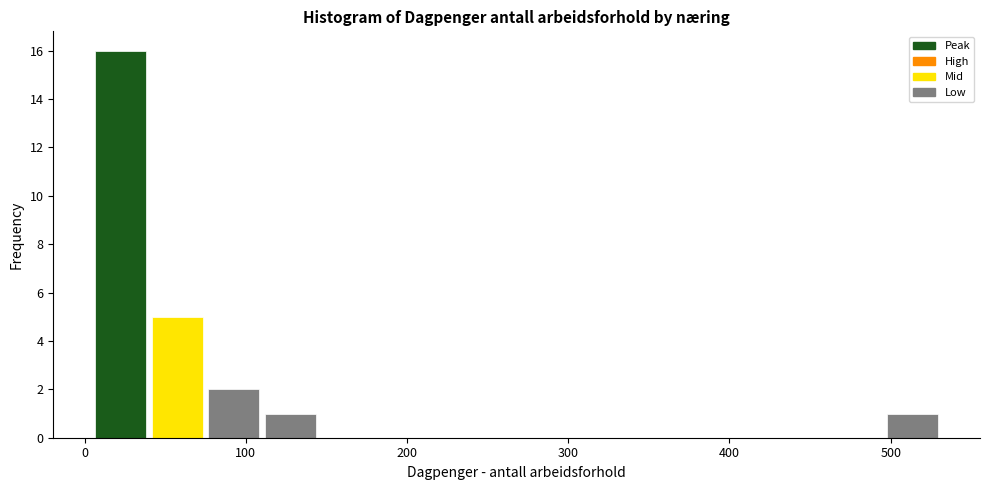

Read against the x-axis, roughly where is the centre of the tallest bar?

20